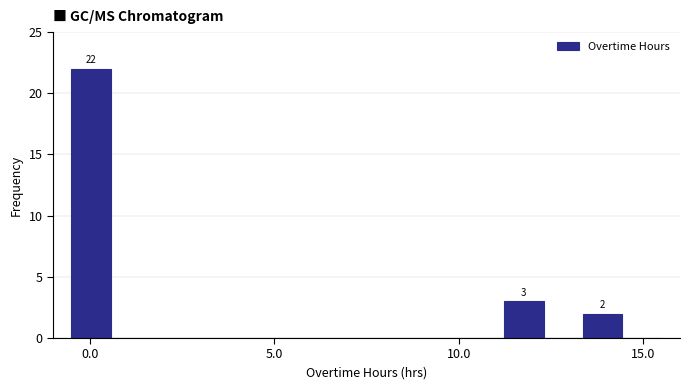

Read against the x-axis, roughly where is the centre of the tallest bar?

0.0